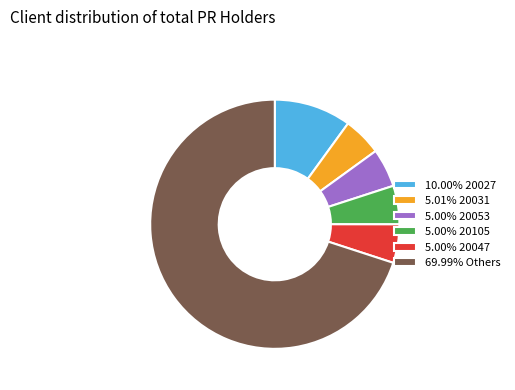

Does 69.99% Others account for over 50% of the chart?

Yes